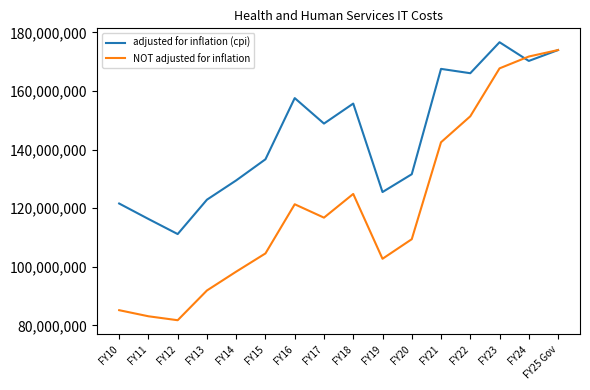

What is the lowest value of the NOT adjusted for inflation series?

81762075